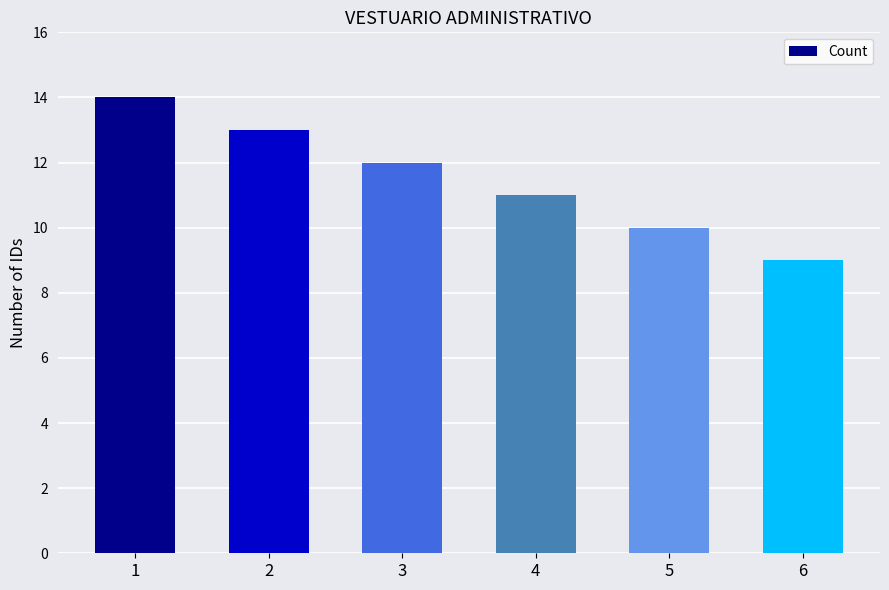

Reading left to right, list all the values displayed in this chart.

1=14	2=13	3=12	4=11	5=10	6=9